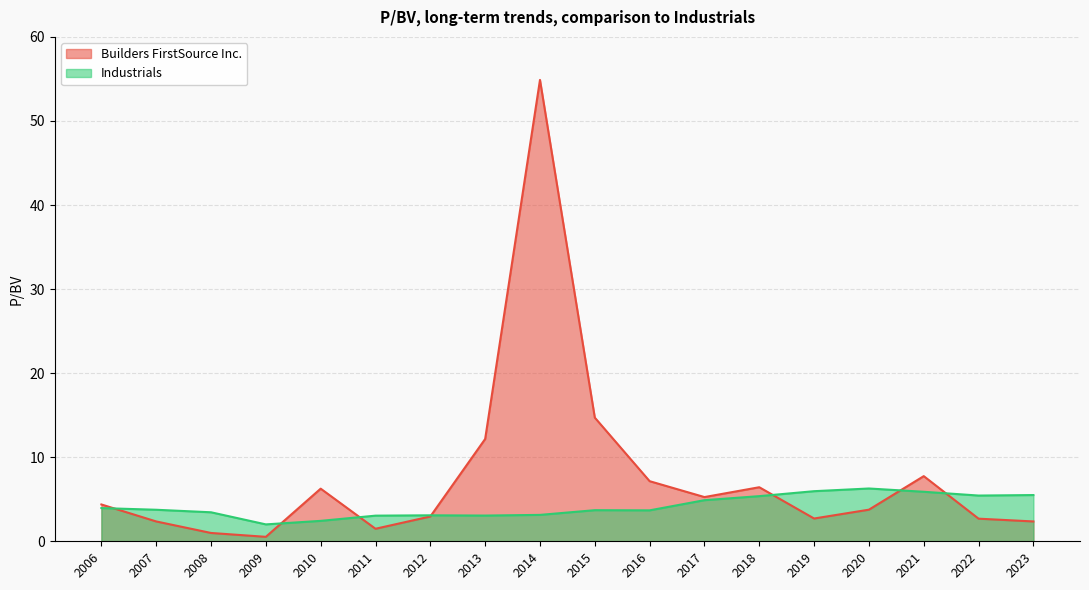

How many lines are shown in the chart?

2